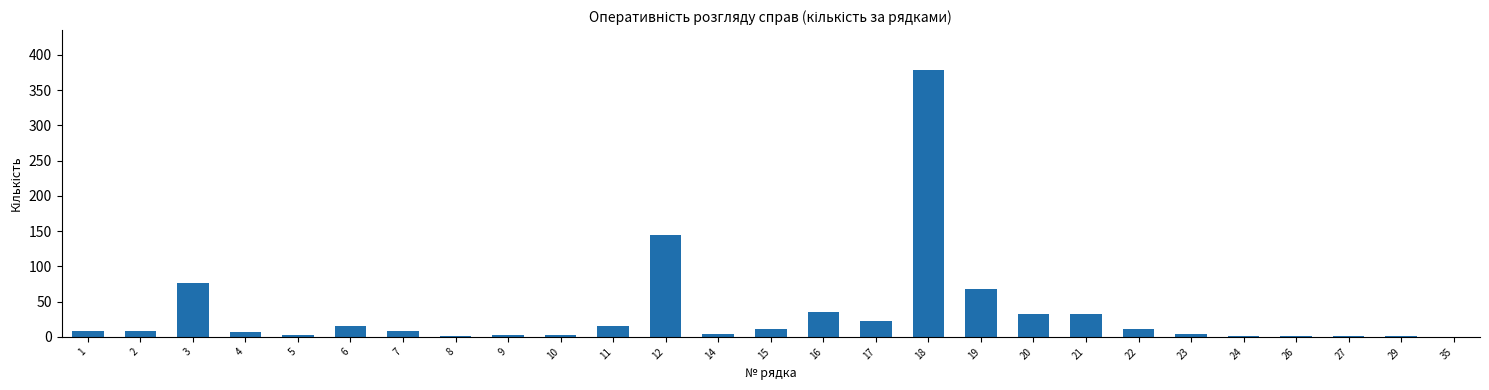

Between 15 and 5, which is larger?

15